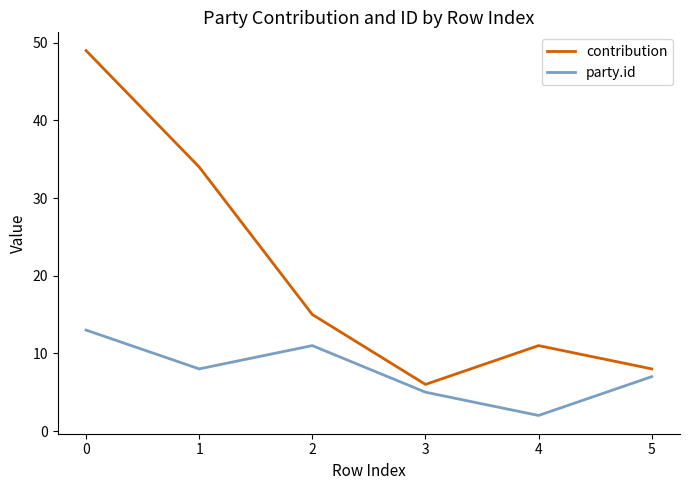

Reading right to left, list all the values displayed in this chart.

contribution: 5=8	4=11	3=6	2=15	1=34	0=49
party.id: 5=7	4=2	3=5	2=11	1=8	0=13